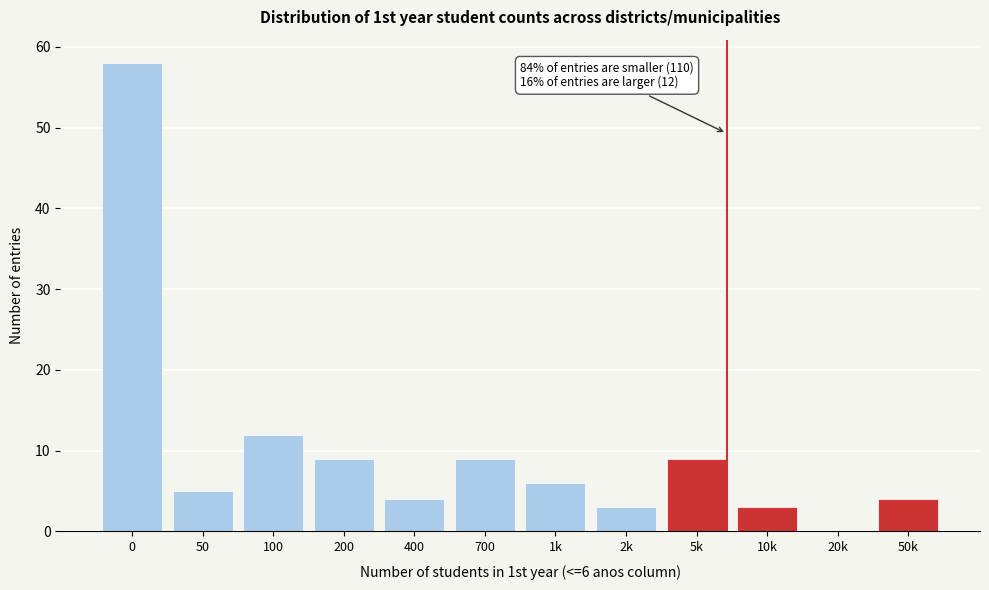

Reading right to left, list all the values displayed in this chart.

50k=4	20k=0	10k=3	5k=9	2k=3	1k=6	700=9	400=4	200=9	100=12	50=5	0=58